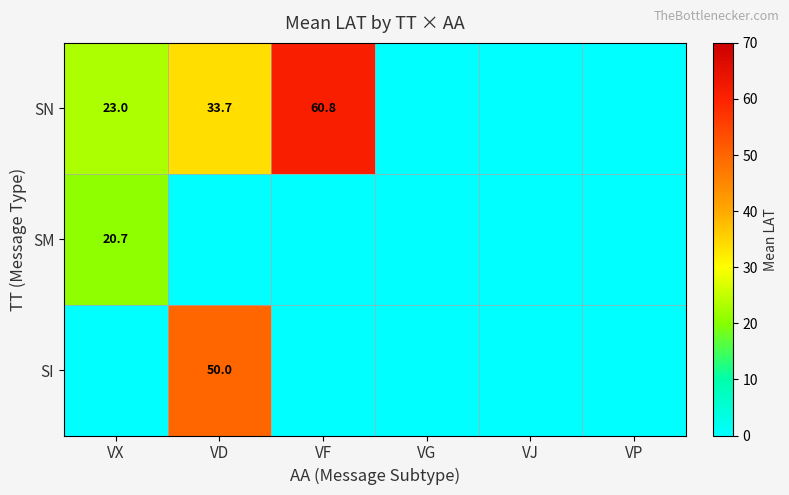

Is it true that SN equals 60.8 at VF?

True